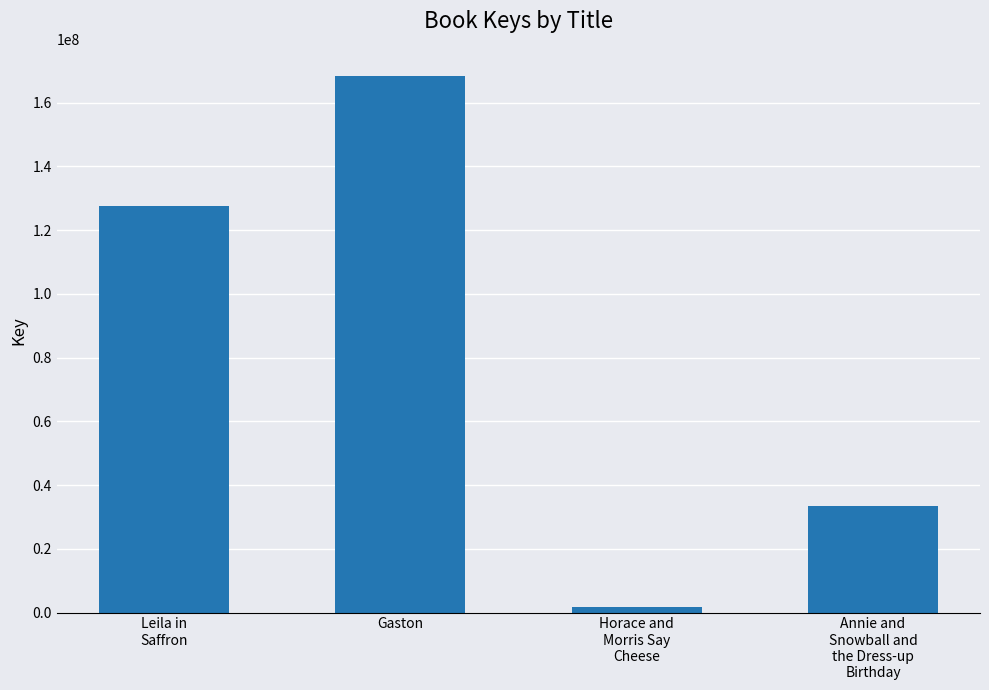

What is the label of the 2nd bar from the left?

Gaston